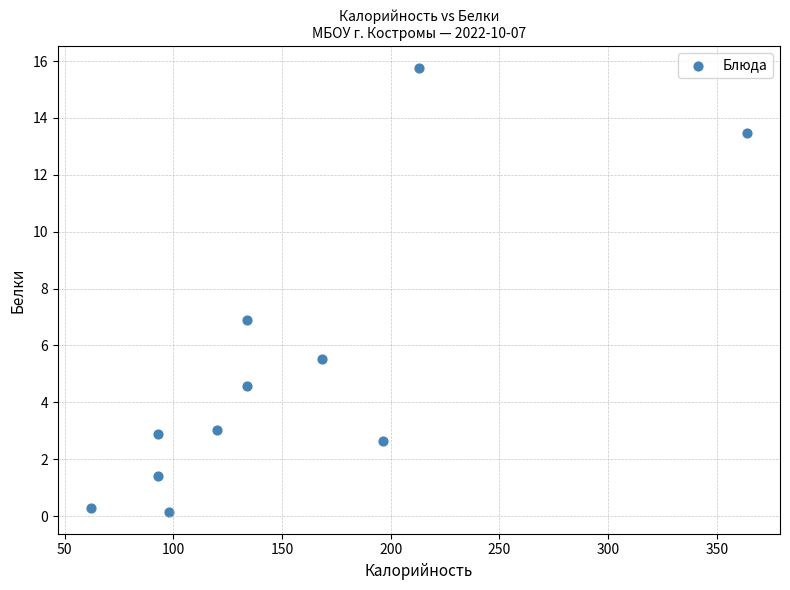

What is the range of X values (max minus min)?

302.0